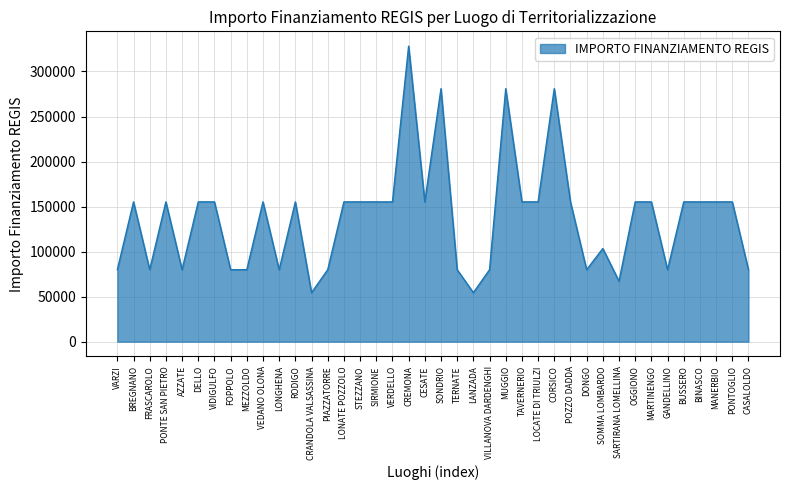

How many lines are shown in the chart?

1